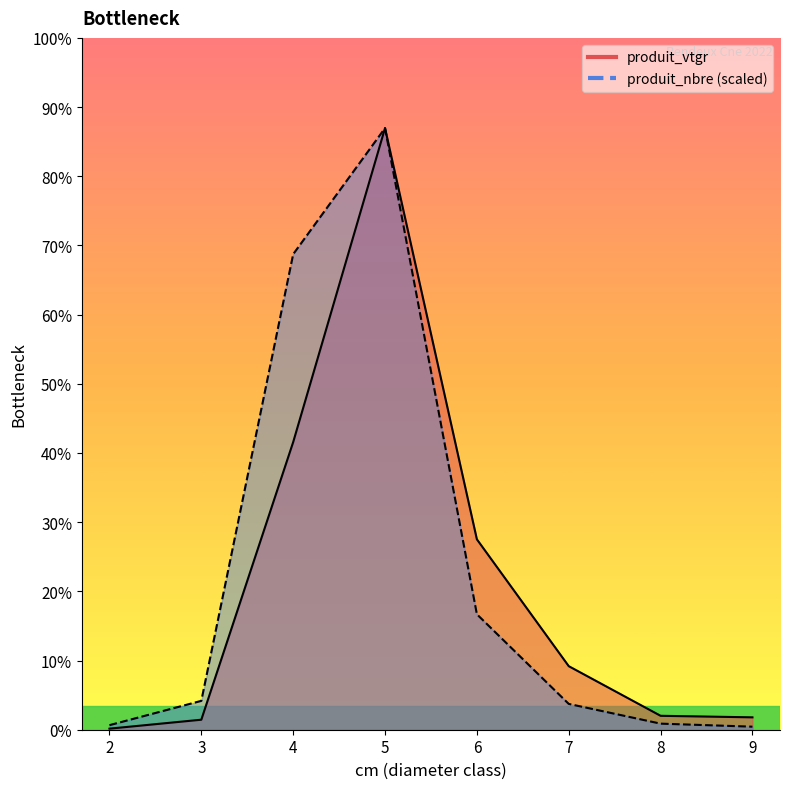

How many lines are shown in the chart?

2